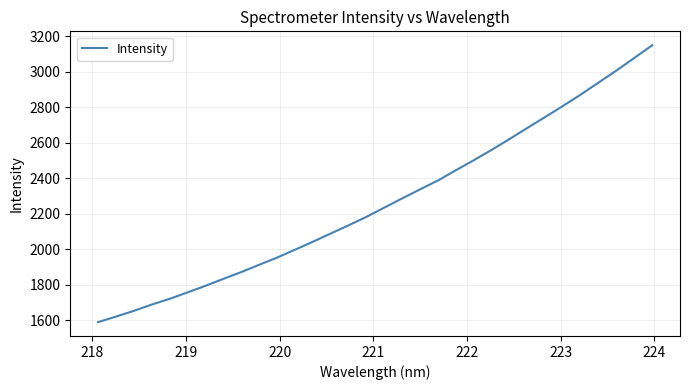

What is the maximum value shown in the chart?

3149.2